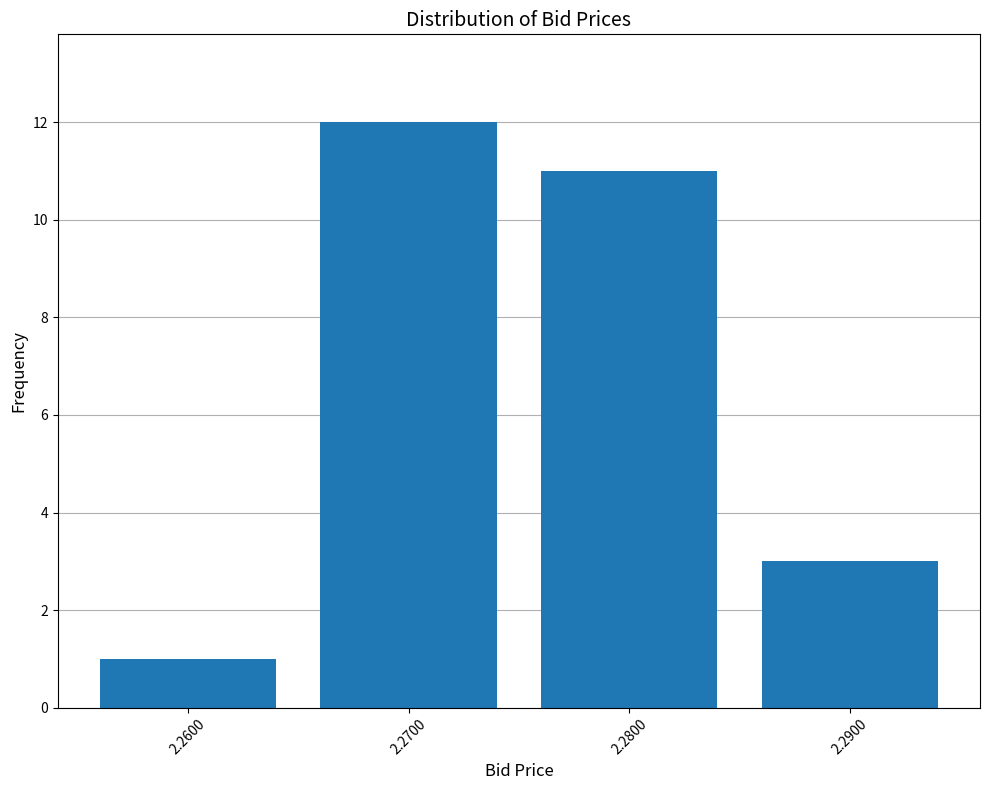

Reading left to right, transcribe all the data shown in this chart.

1	12	11	3